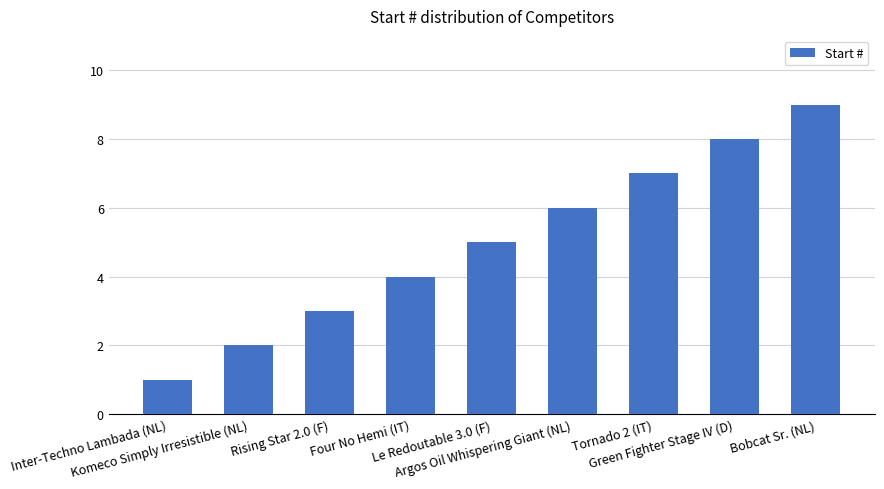

What position from the right is Argos Oil Whispering Giant (NL)?

4